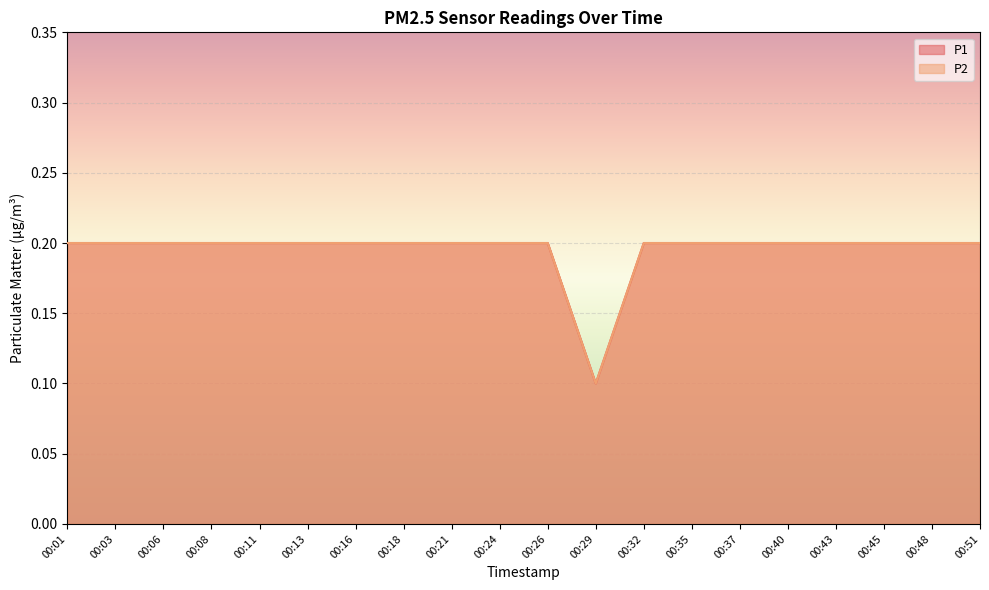

True or false: P2 and P1 cross at least once.

False